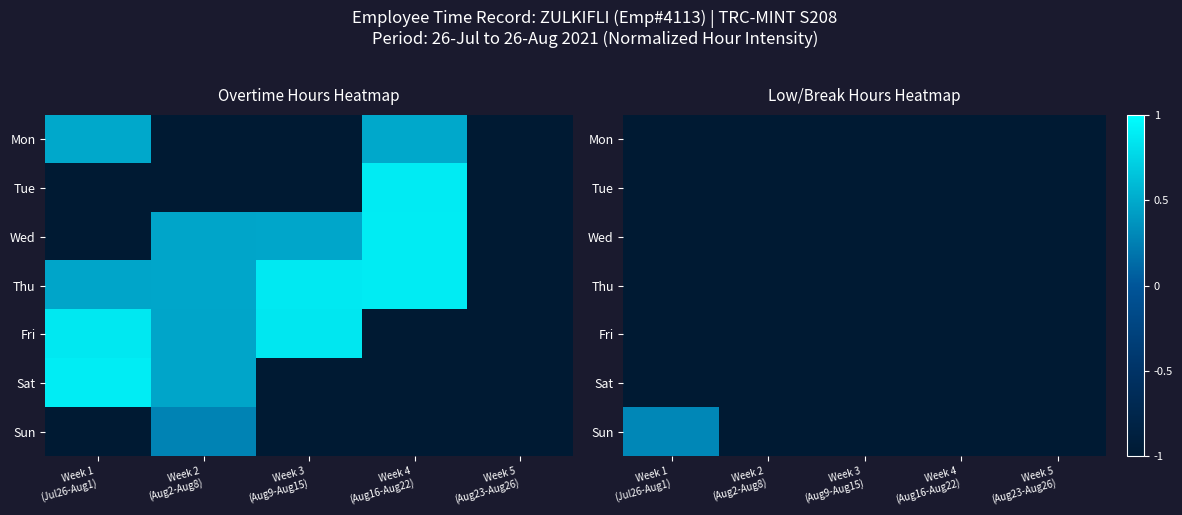

What is the minimum value for Tue?

-1.0